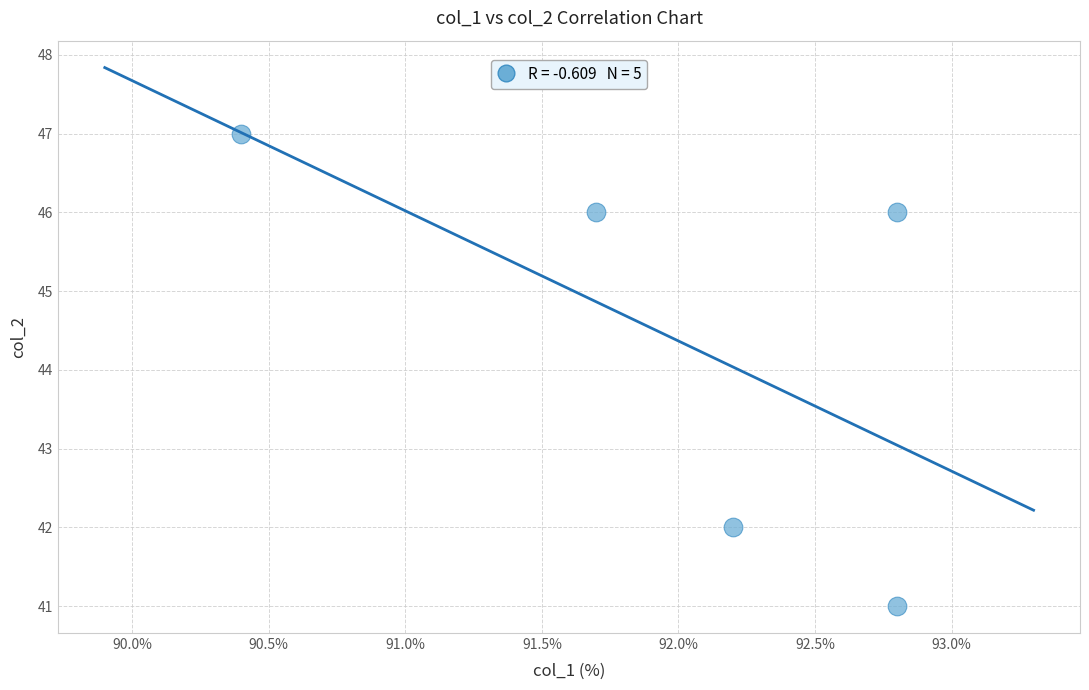

What is the range of Y values (max minus min)?

6